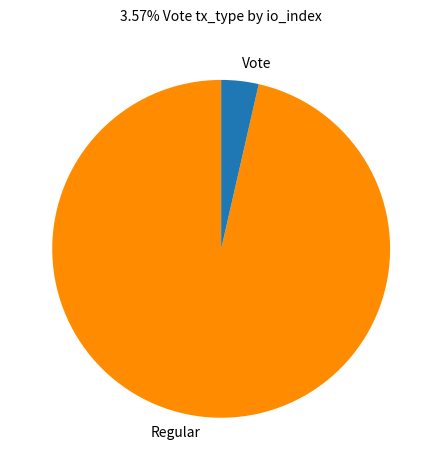

Combined, do Regular and Vote account for over 50%?

Yes